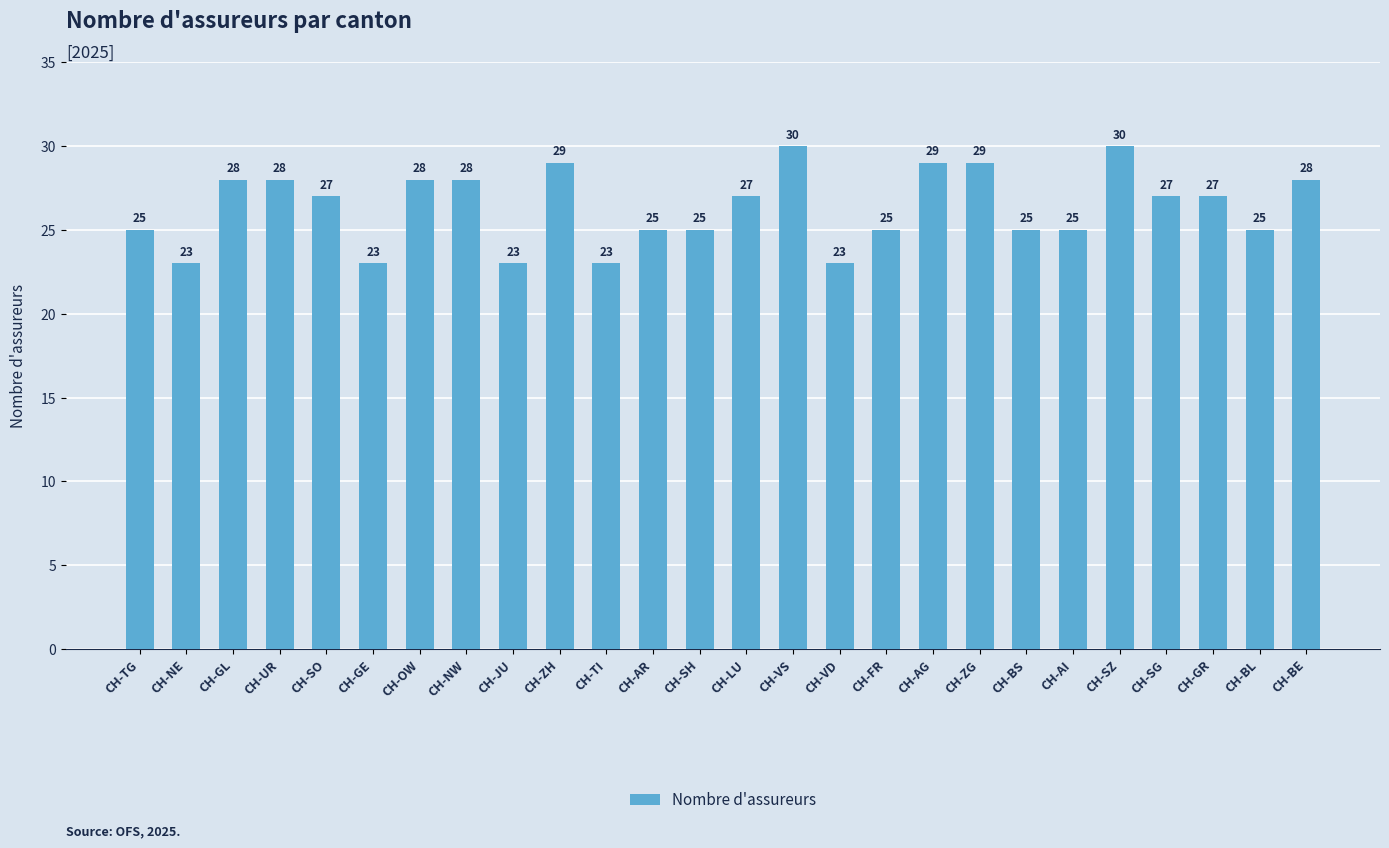

What is the smallest value displayed?

23